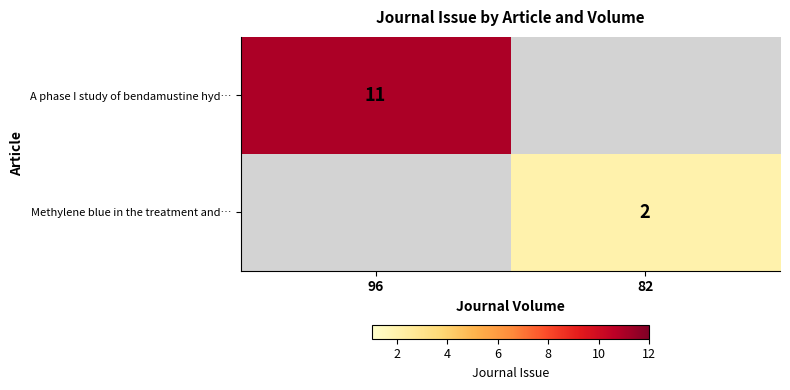

The value of Methylene blue in the treatment and… at 82 is 2.9. True or false?

False